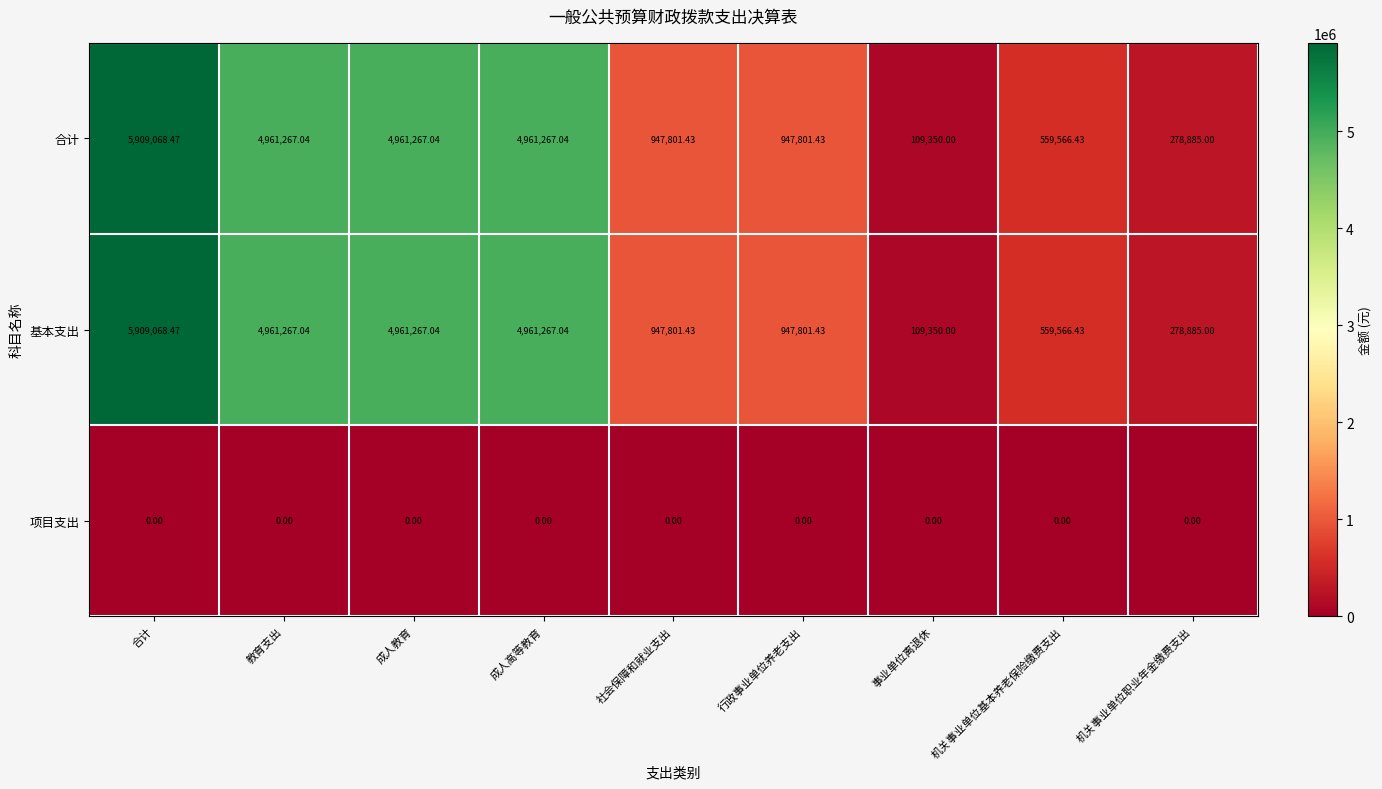

Is the value of 项目支出 at 机关事业单位职业年金缴费支出 greater than the value of 合计 at 行政事业单位养老支出?

No